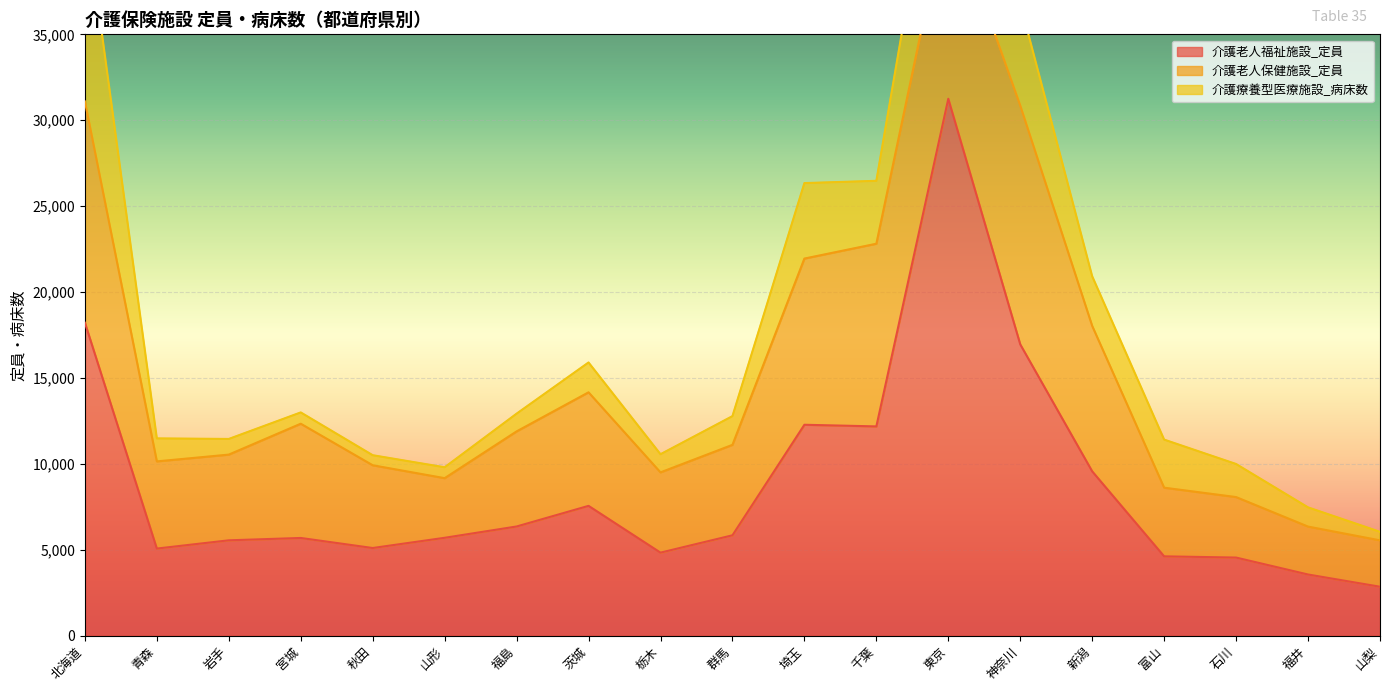

What is the difference between the highest and lowest values at 富山?

1814